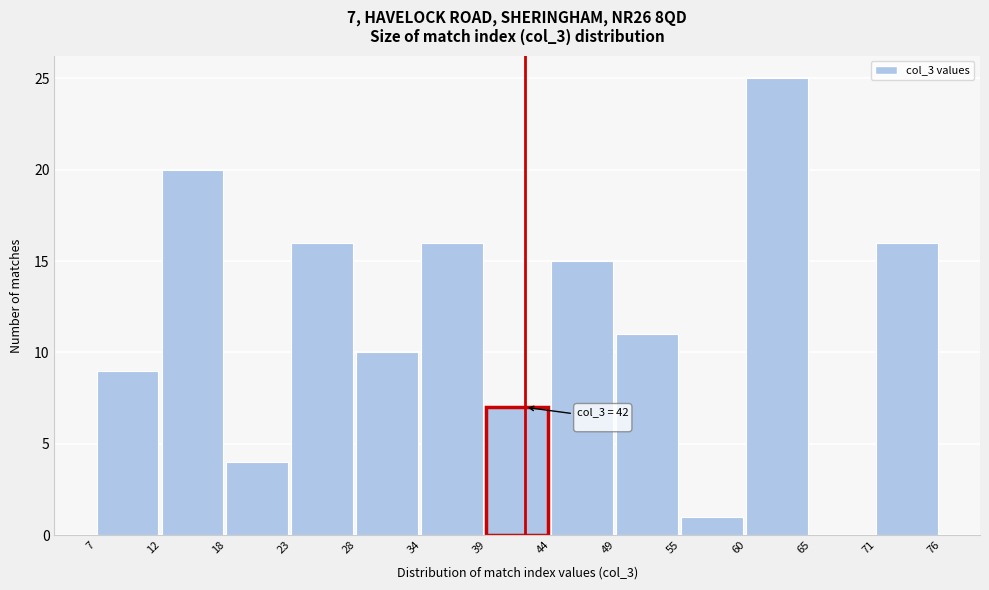

Which range on the x-axis has the tallest bar?

60 to 65